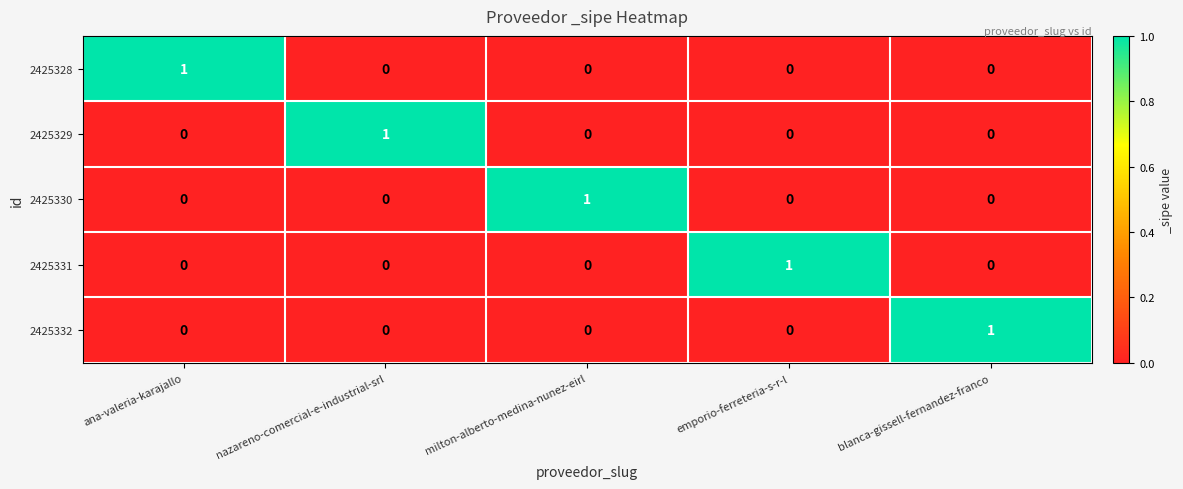

Count the 2425328 values in the range 0 to 1.

5